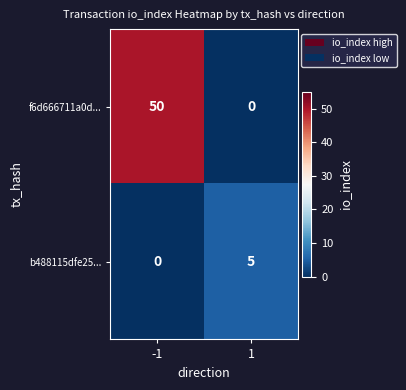

Count the number of categories in the chart.

2